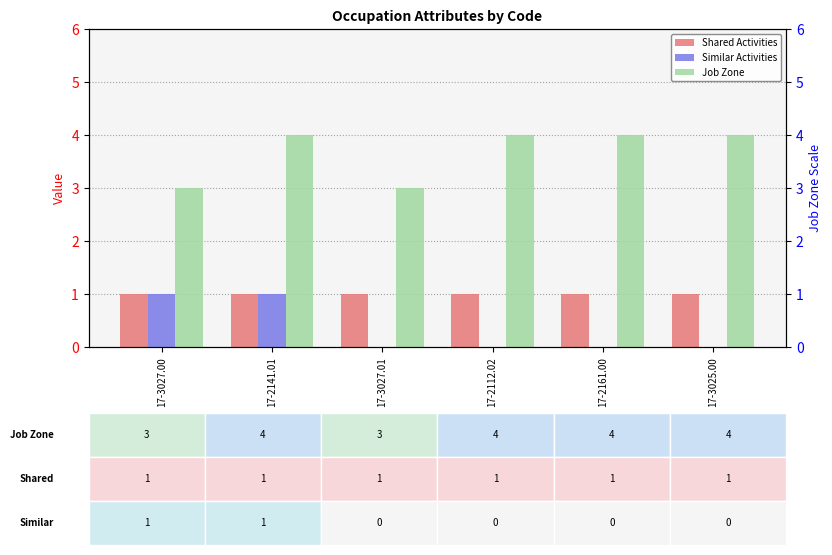

Reading left to right, what are all the values shown in this chart?

Shared Activities: 1	1	1	1	1	1
Similar Activities: 1	1	0	0	0	0
Job Zone: 3	4	3	4	4	4